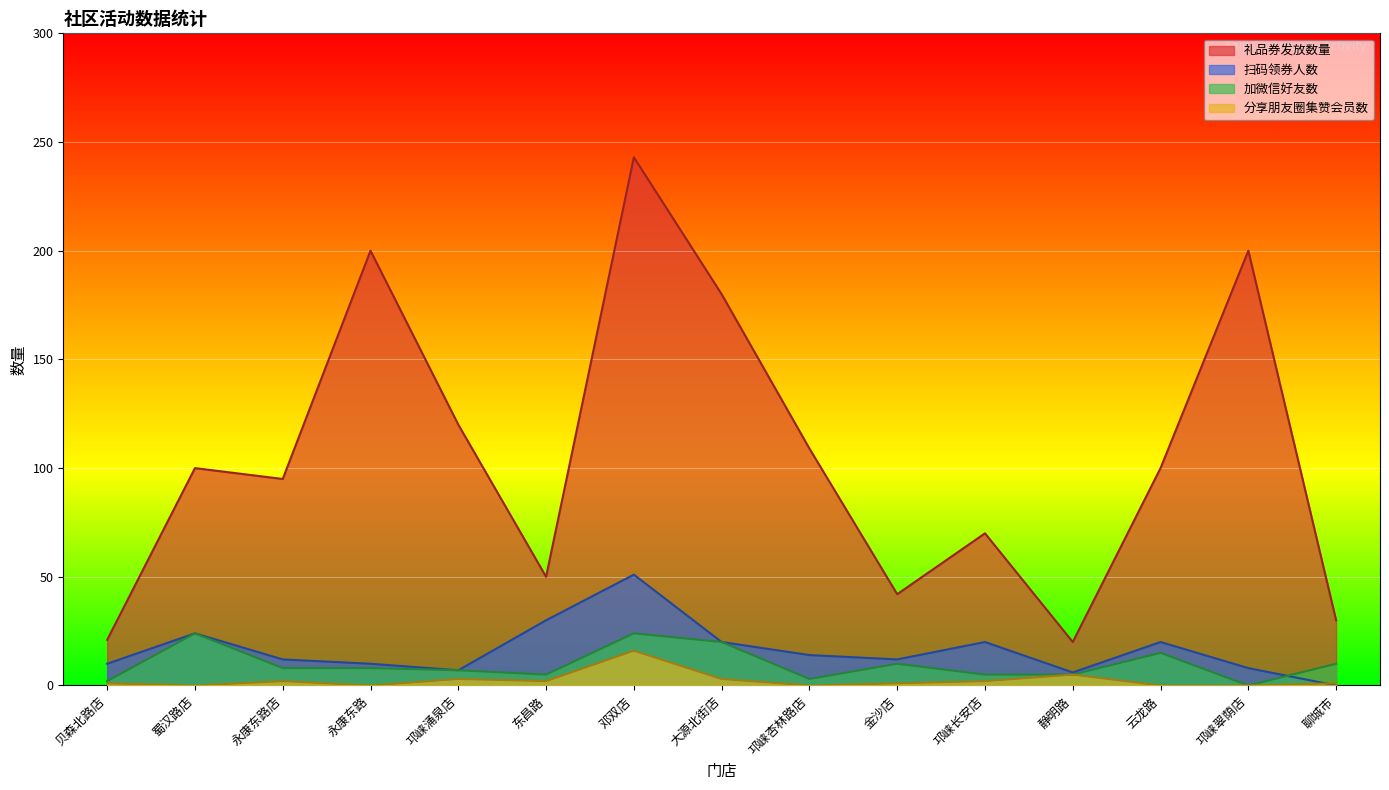

What is the difference between the maximum and second lowest values in the 扫码领券人数 series?

45